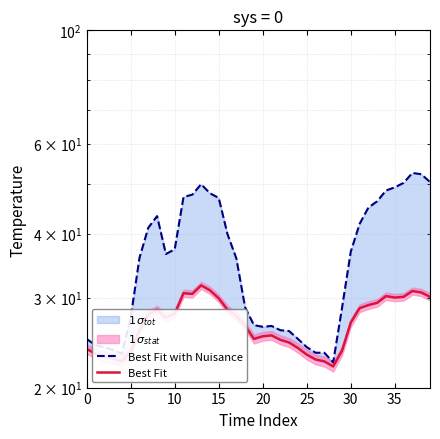

What is the value of the Best Fit with Nuisance point at the 15th from the left?

48.0